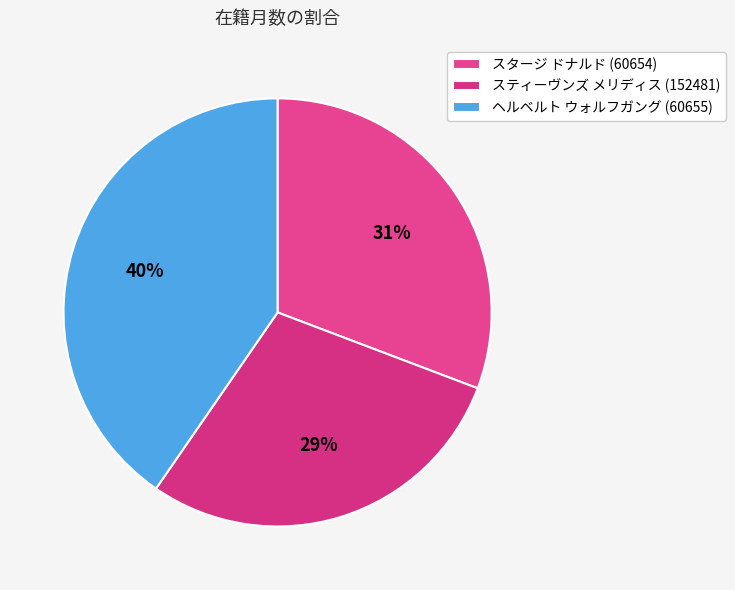

Is there any slice that represents more than half of the pie?

No